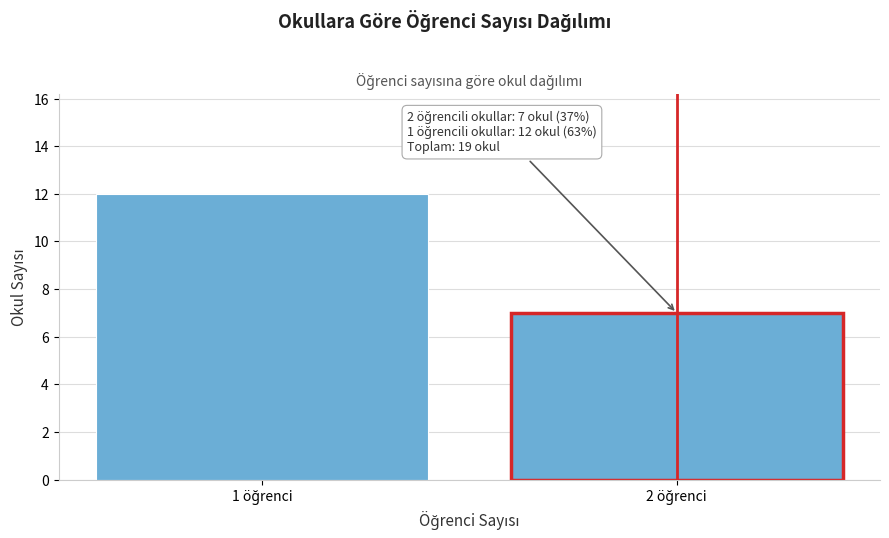

Reading left to right, transcribe all the data shown in this chart.

12	7